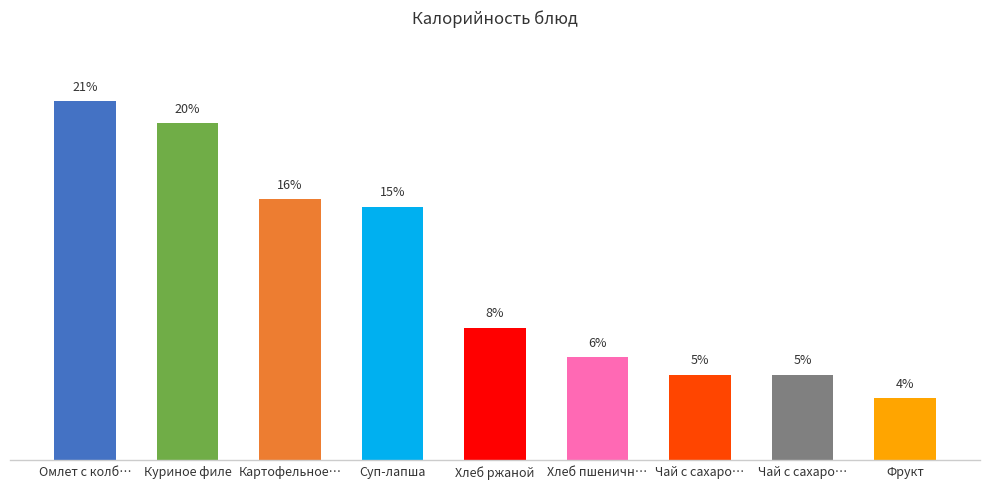

At which label is the value closest to 12?

Суп-лапша